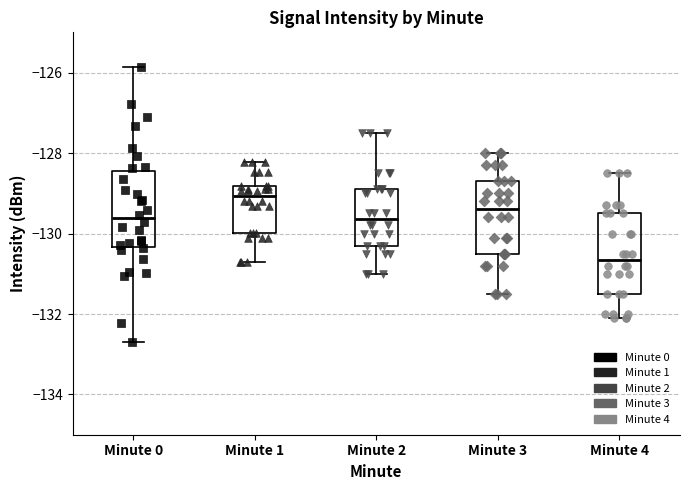

Reading left to right, read every box against the y-axis: the position of its median line, the range the box covers, and the ends of its whiskers. The values are not printed on the chart, so give them approximately, as read against the axis.

Minute 0: median -129.6, box -130.4 to -128.4, whiskers -132.6 to -125.8
Minute 1: median -129.0, box -130.0 to -128.8, whiskers -130.8 to -128.2
Minute 2: median -129.6, box -130.2 to -128.8, whiskers -131.0 to -127.4
Minute 3: median -129.4, box -130.4 to -128.6, whiskers -131.4 to -128.0
Minute 4: median -130.6, box -131.4 to -129.4, whiskers -132.0 to -128.4